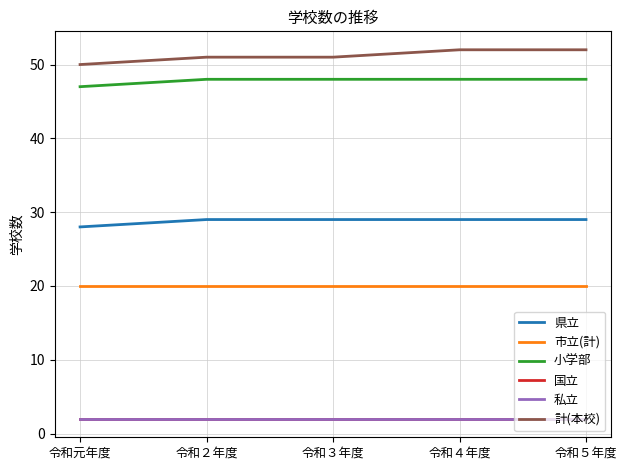

Does the chart display data point markers on the line(s)?

No